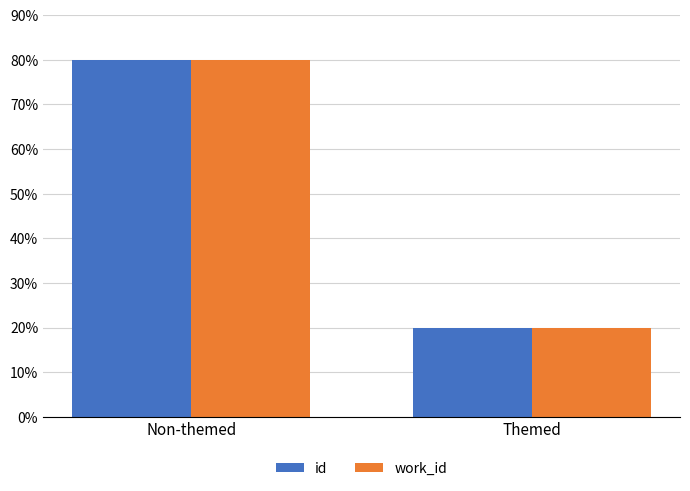

What is the sum of all work_id values?

100